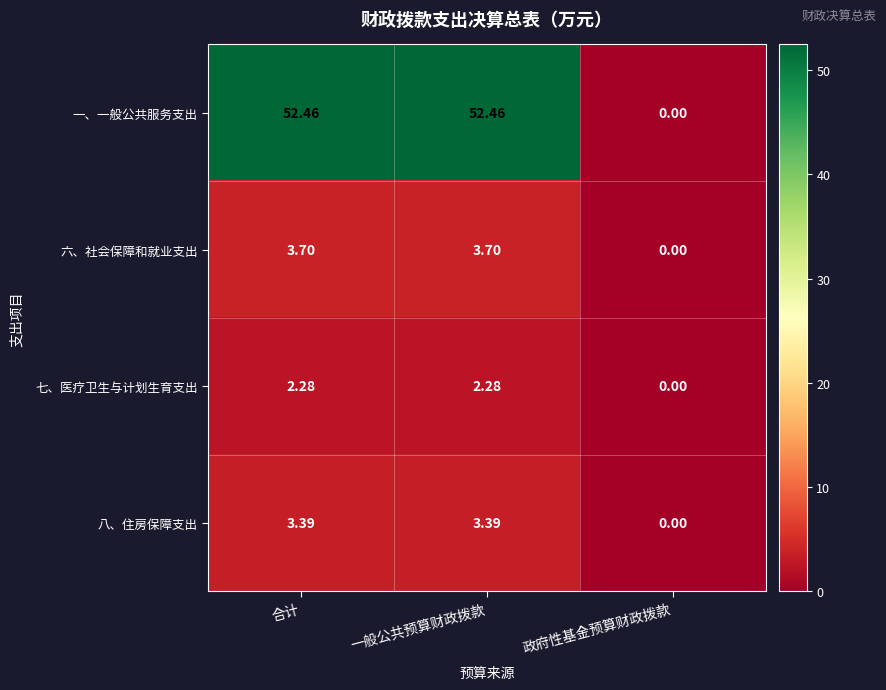

Where does the 八、住房保障支出 series first go above 3?

合计